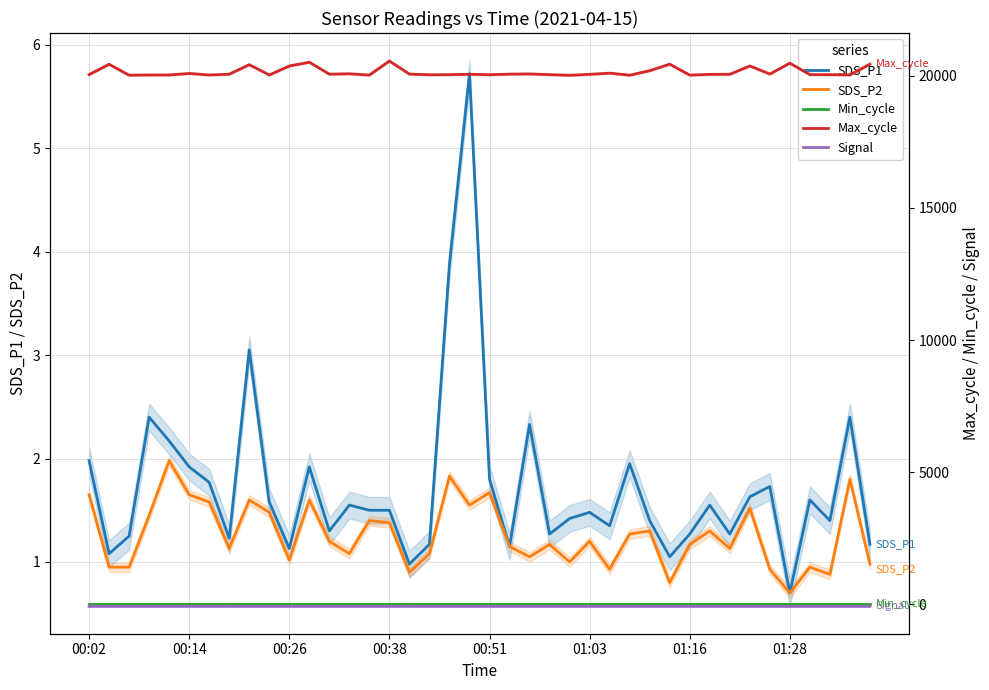

True or false: Min_cycle and Max_cycle cross at least once.

False